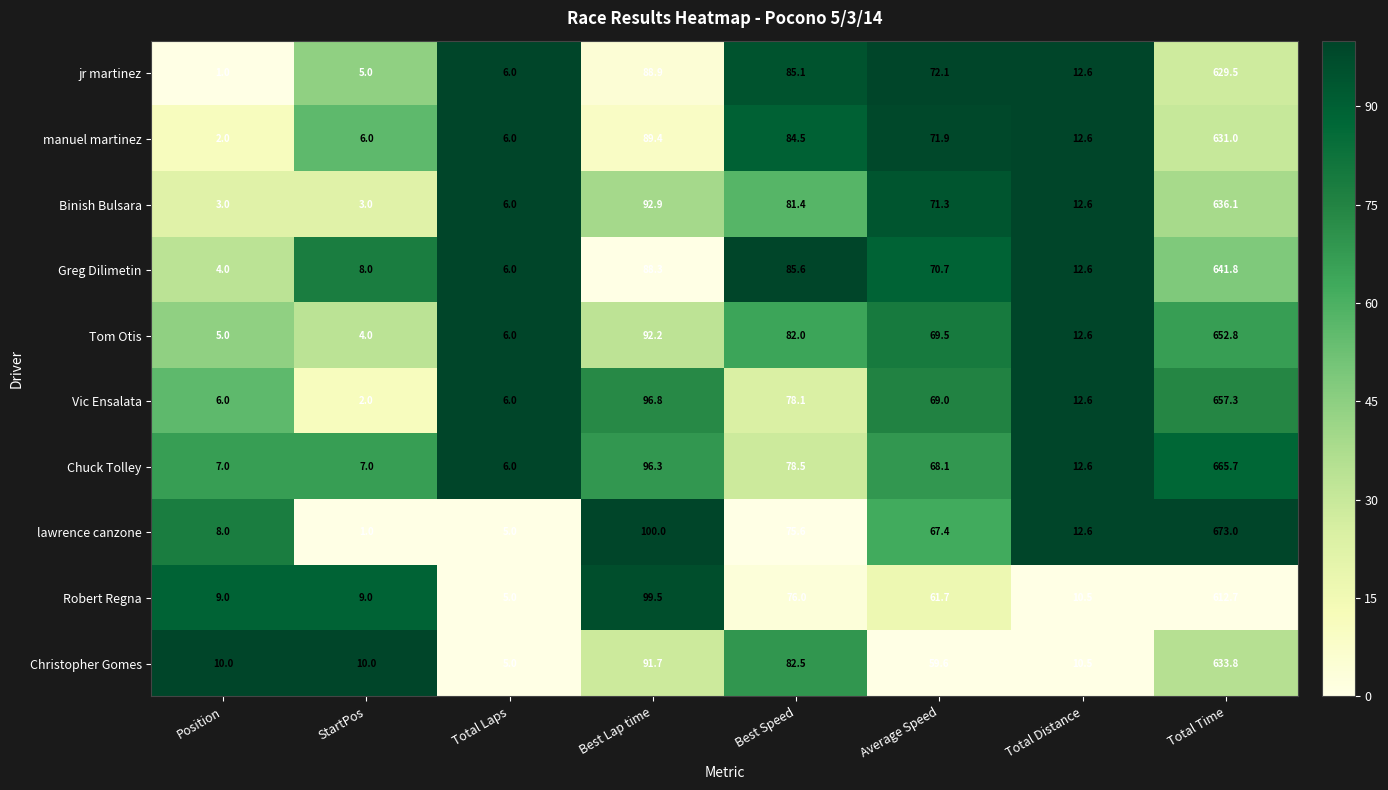

Which series changed the most between StartPos and Total Laps?

Christopher Gomes